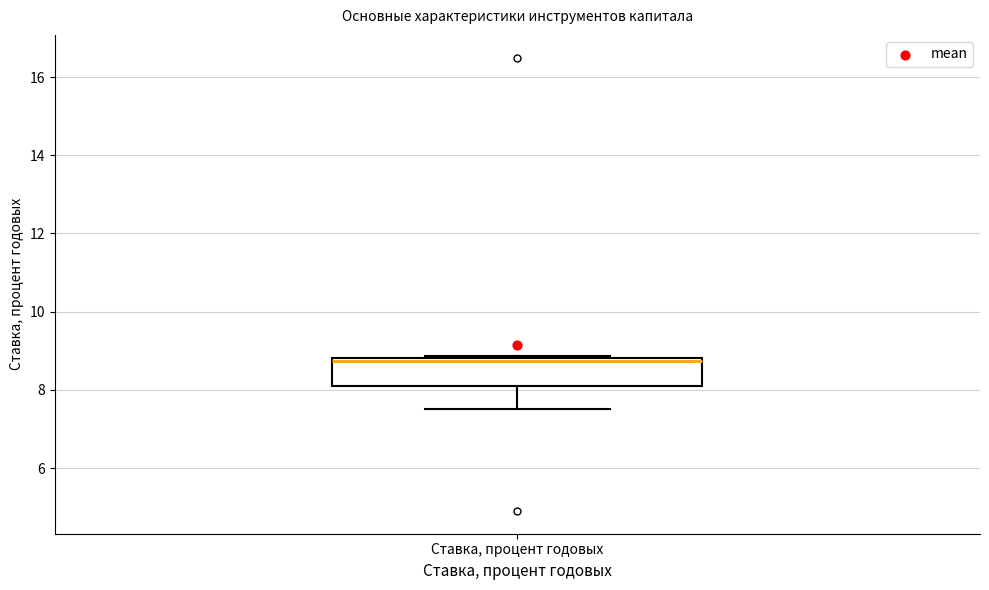

Transcribe this box plot: give where the median line is, the range the box spans, and where the two whiskers end, as read against the y-axis. The values are not printed on the chart, so give them approximately, as read against the axis.

median 8.8 (just below the box's upper edge), box 8.2 to 8.8, whiskers 7.6 to 8.8 (just above the box's upper edge)